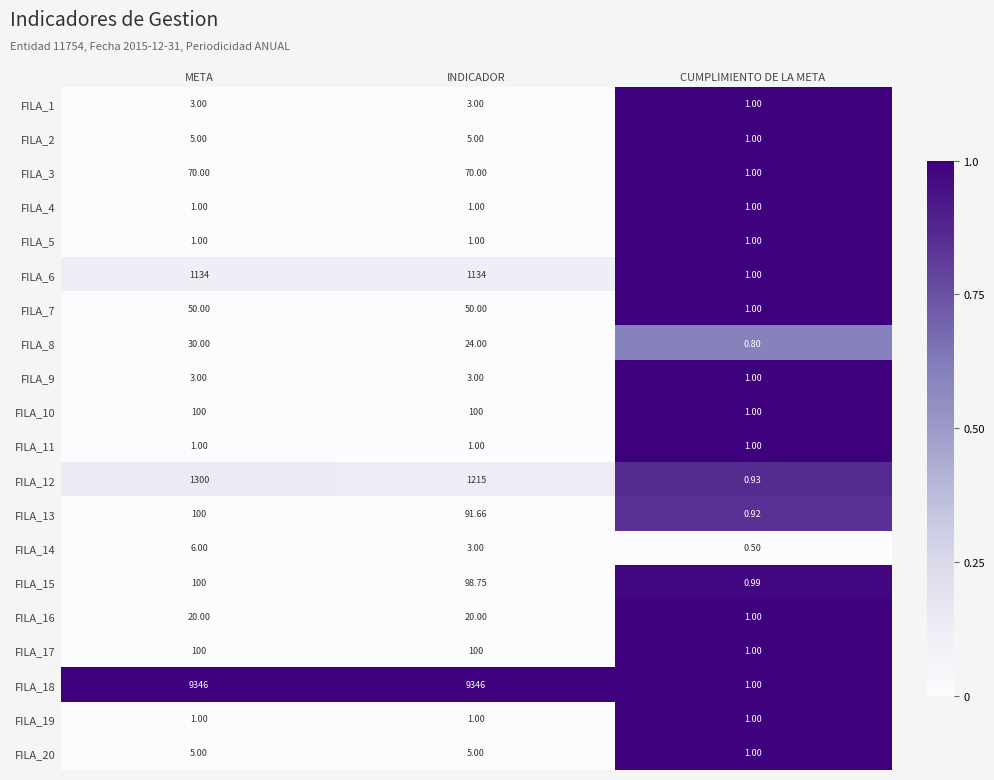

At which label is FILA_17 closest to 50?

CUMPLIMIENTO DE LA META